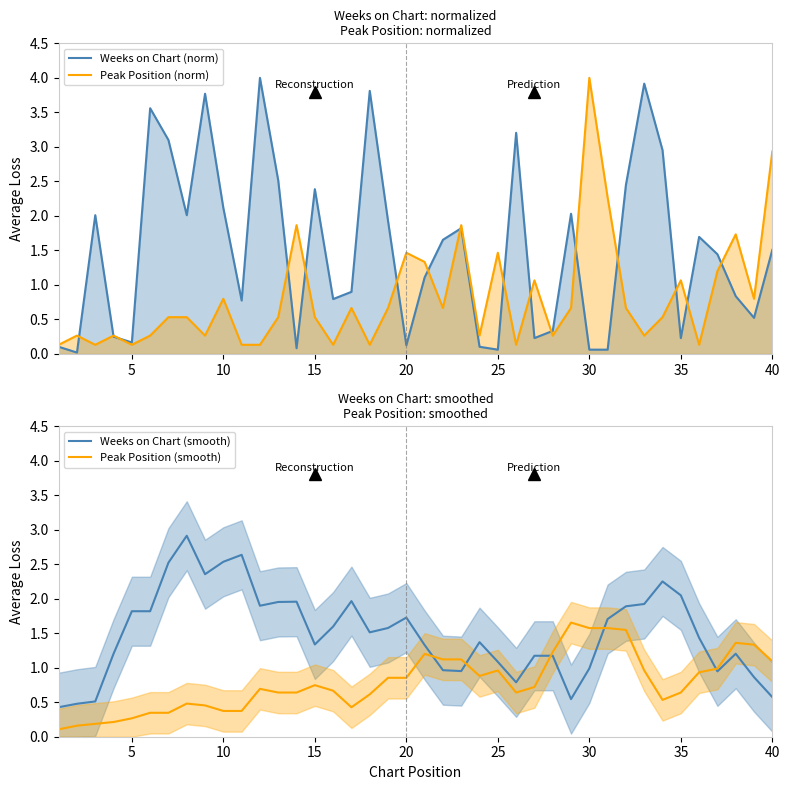

The value of Peak Position (smooth) at 10 is 0.2. True or false?

False